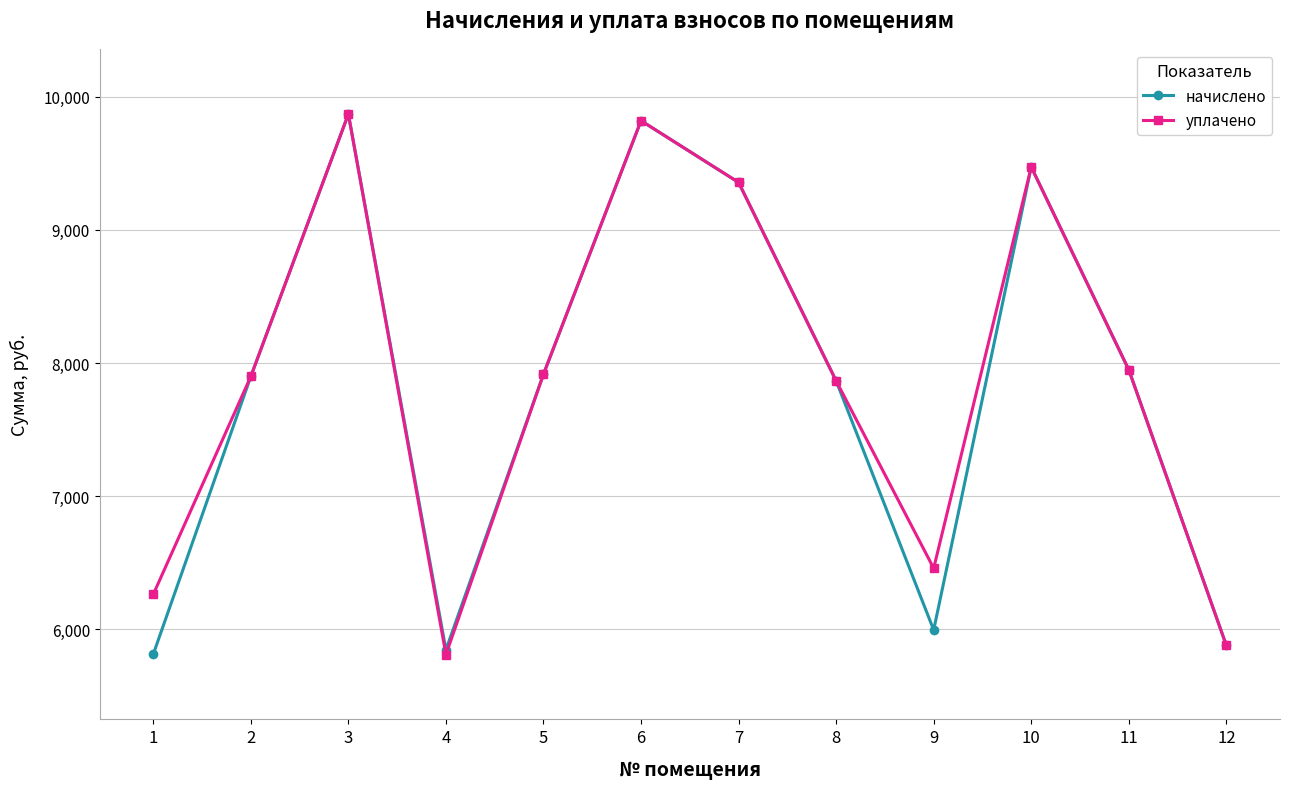

How many data points in уплачено are less than 7915?

6